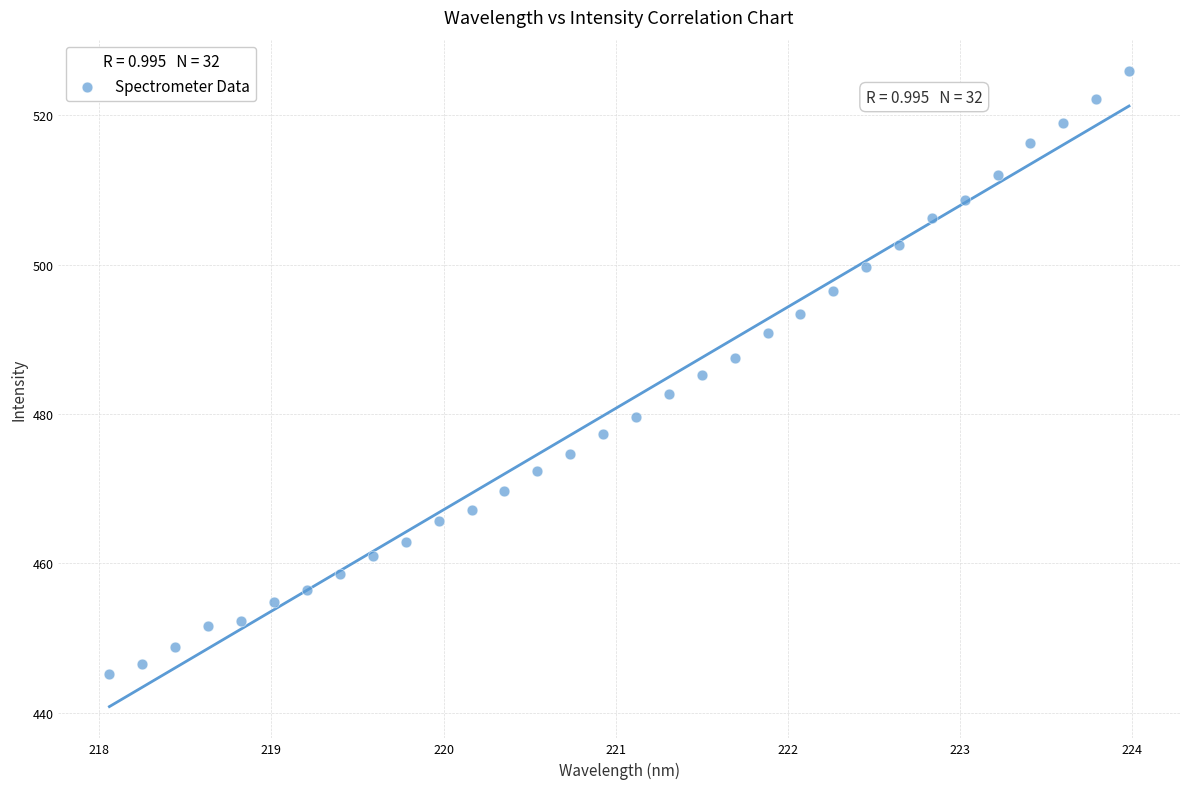

What is the range of X values (max minus min)?

5.9